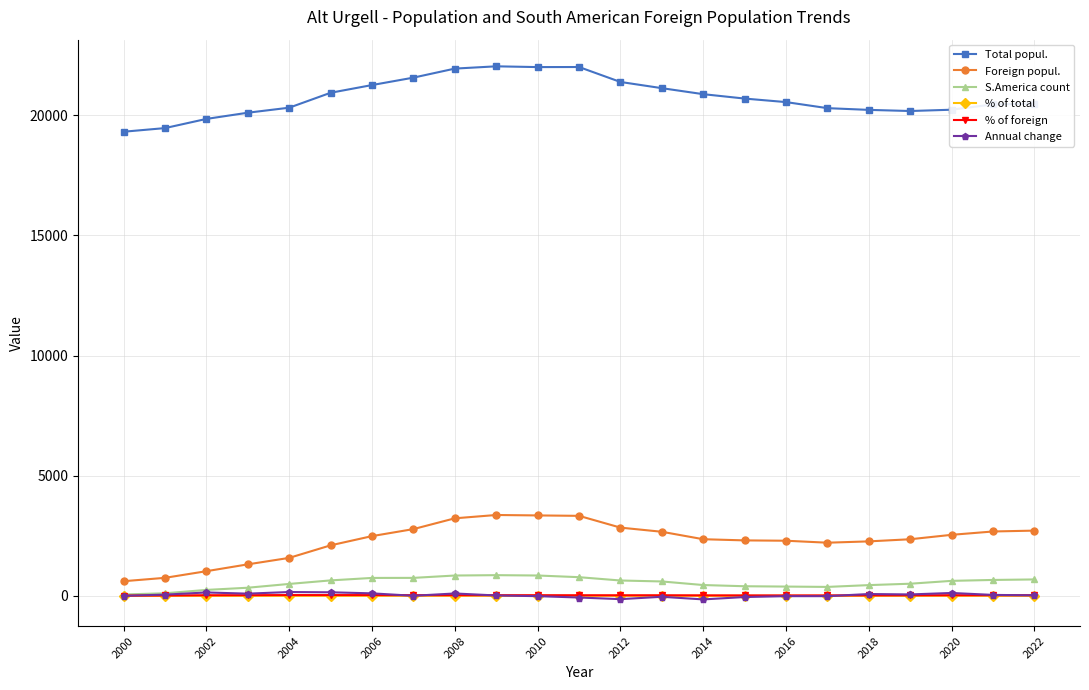

Which series has the largest total across all categories?

Total popul.